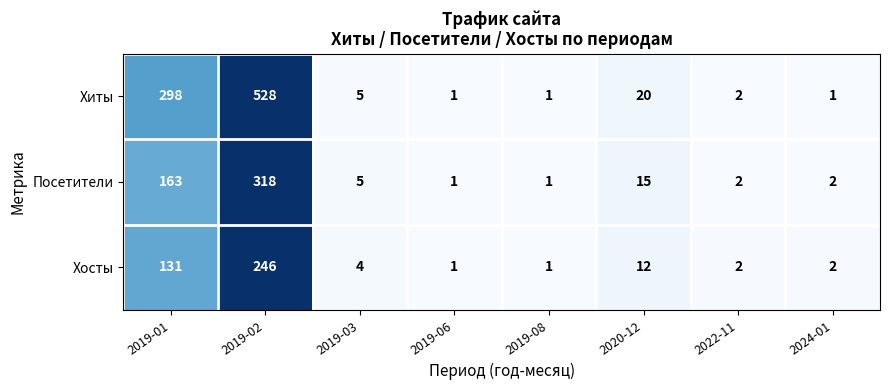

Rank the series by their average value, from highest to lowest.

Хиты, Посетители, Хосты